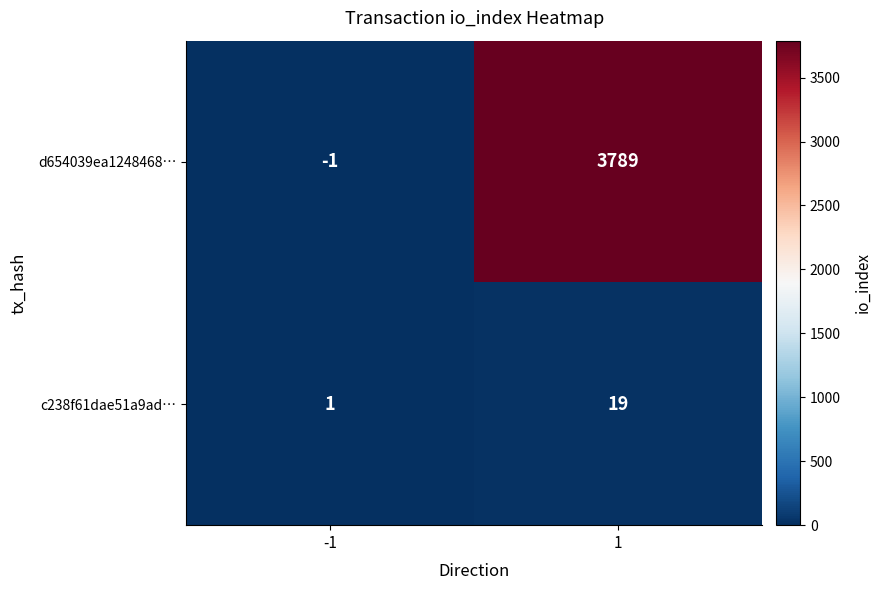

List the series in order of their peak value, lowest first.

c238f61dae51a9ad…, d654039ea1248468…